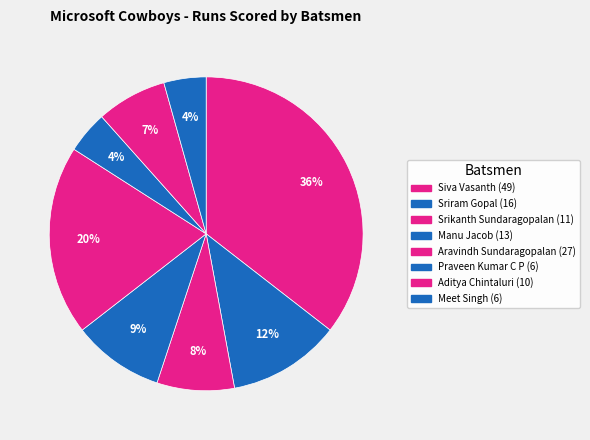

To the nearest percent, what percentage of the pie is Srikanth Sundaragopalan?

8%